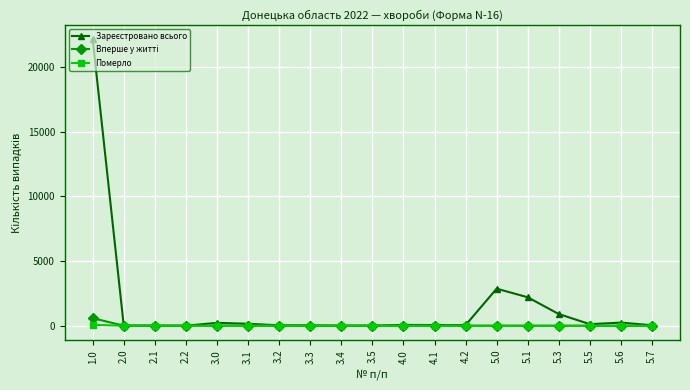

What is the difference between the Померло values at 3.2 and 3.5?

3